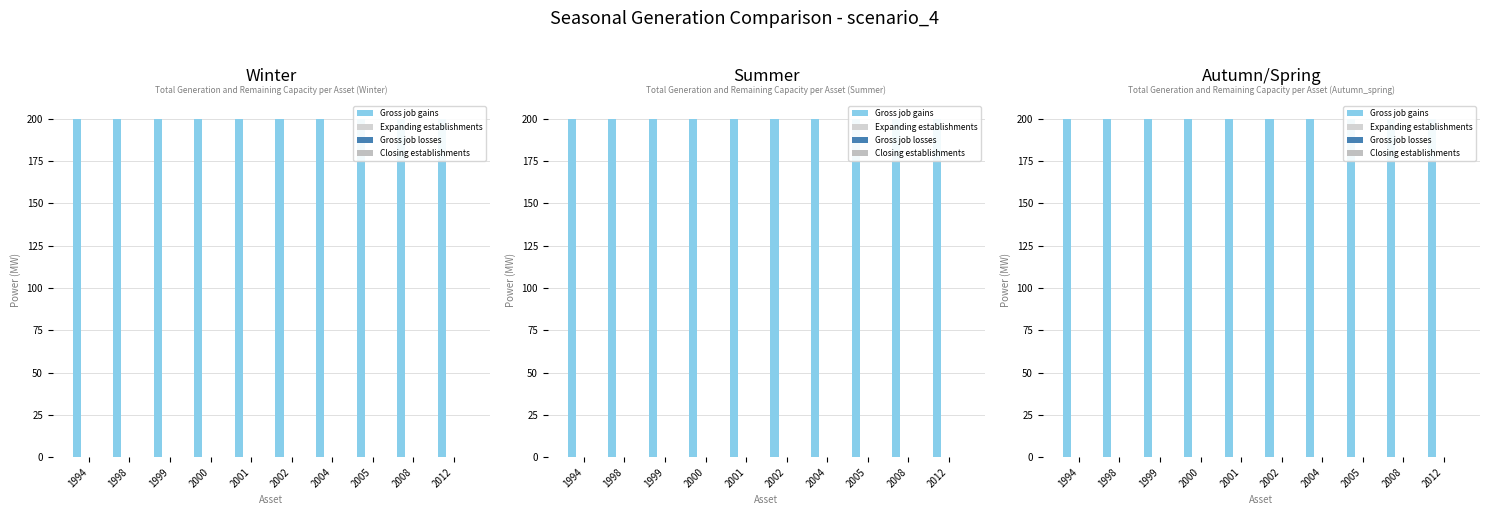

Where is Gross job losses nearest to the value 0?

1994